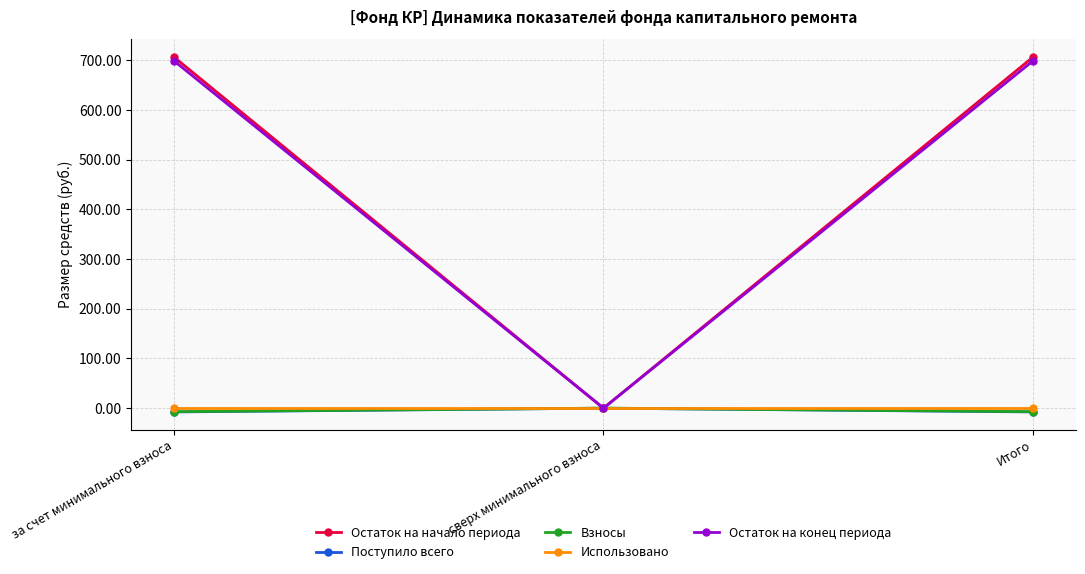

Reading right to left, list all the values displayed in this chart.

Остаток на начало периода: Итого=706.1	сверх минимального взноса=0.0	за счет минимального взноса=706.1
Поступило всего: Итого=-7.6	сверх минимального взноса=0.0	за счет минимального взноса=-7.6
Взносы: Итого=-7.1	сверх минимального взноса=0.0	за счет минимального взноса=-7.1
Использовано: Итого=0.0	сверх минимального взноса=0.0	за счет минимального взноса=0.0
Остаток на конец периода: Итого=698.5	сверх минимального взноса=0.0	за счет минимального взноса=698.5